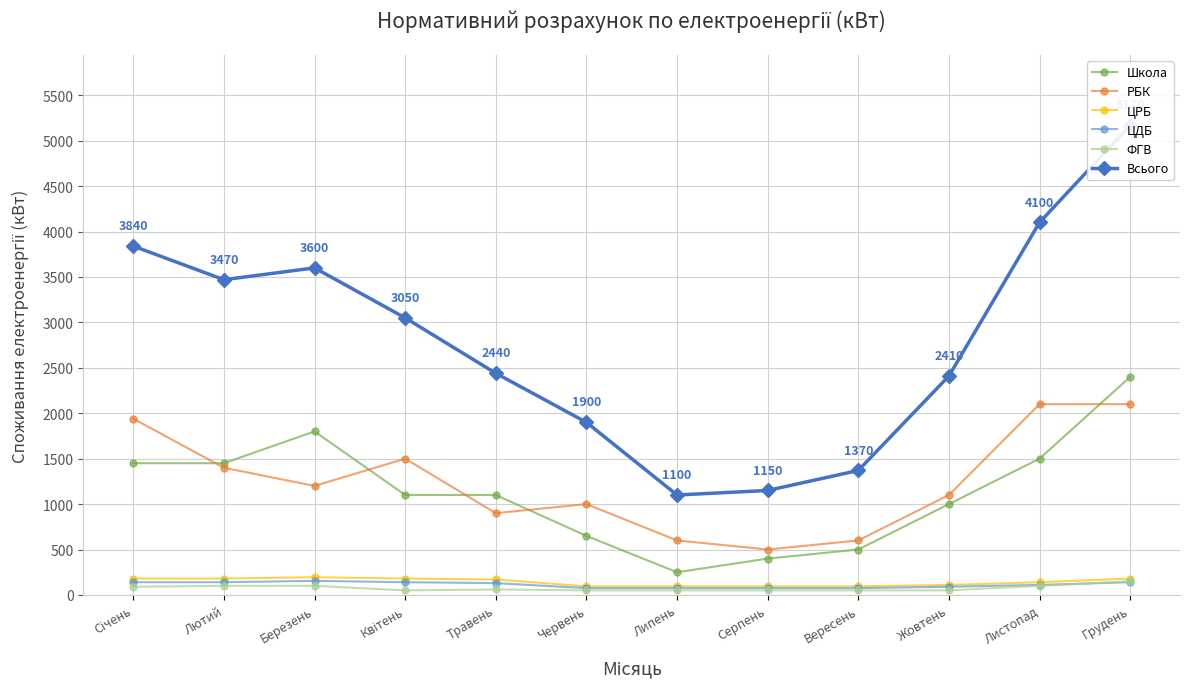

What are all the series names shown in the legend?

Школа, РБК, ЦРБ, ЦДБ, ФГВ, Всього